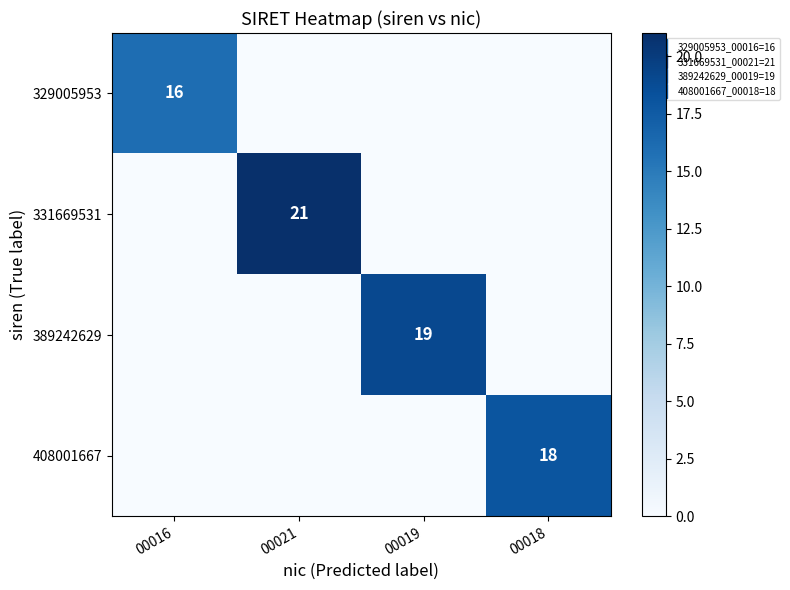

Which category has the highest value across all series?

00021